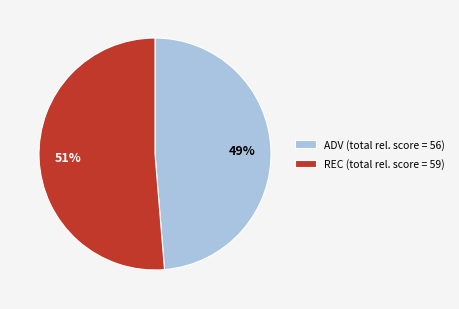

How many segments does this pie chart have?

2